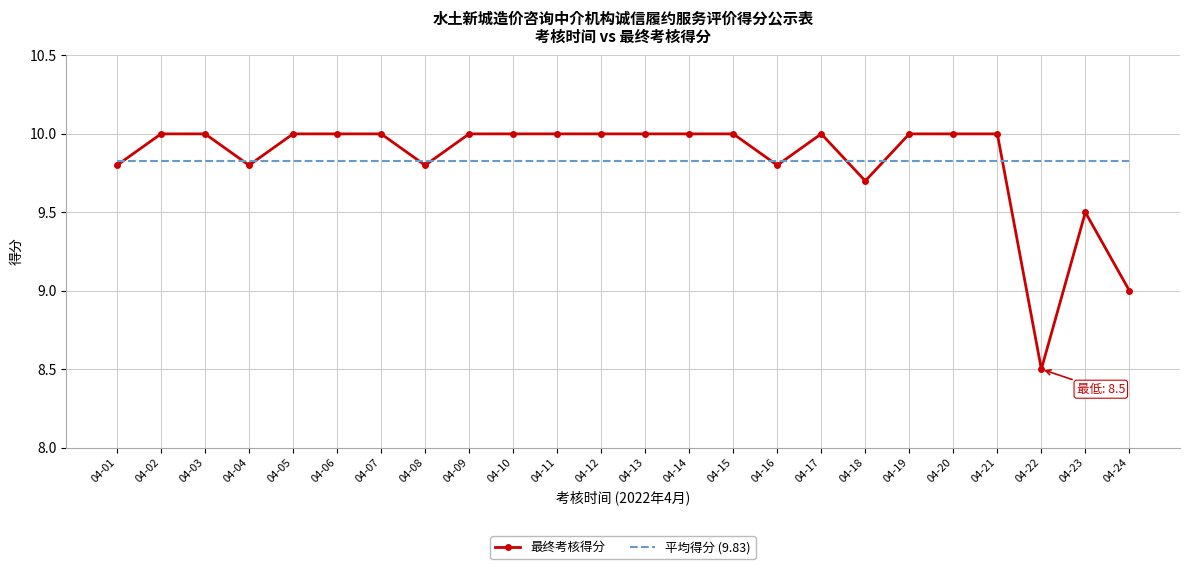

What is the minimum value shown in the chart?

8.5